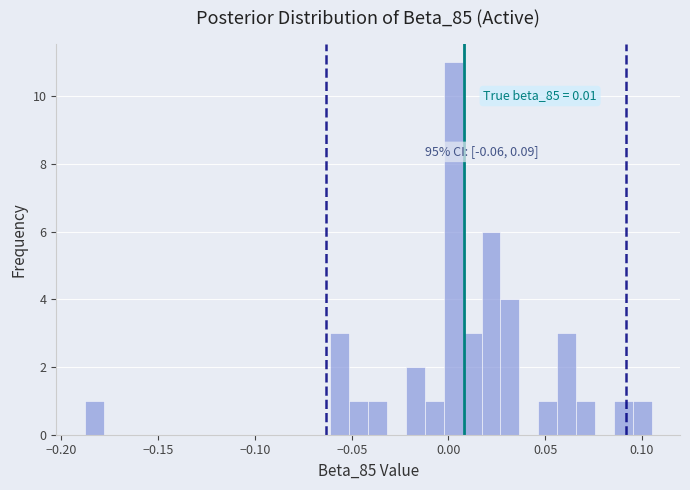

Read against the x-axis, roughly where is the centre of the tallest bar?

0.000